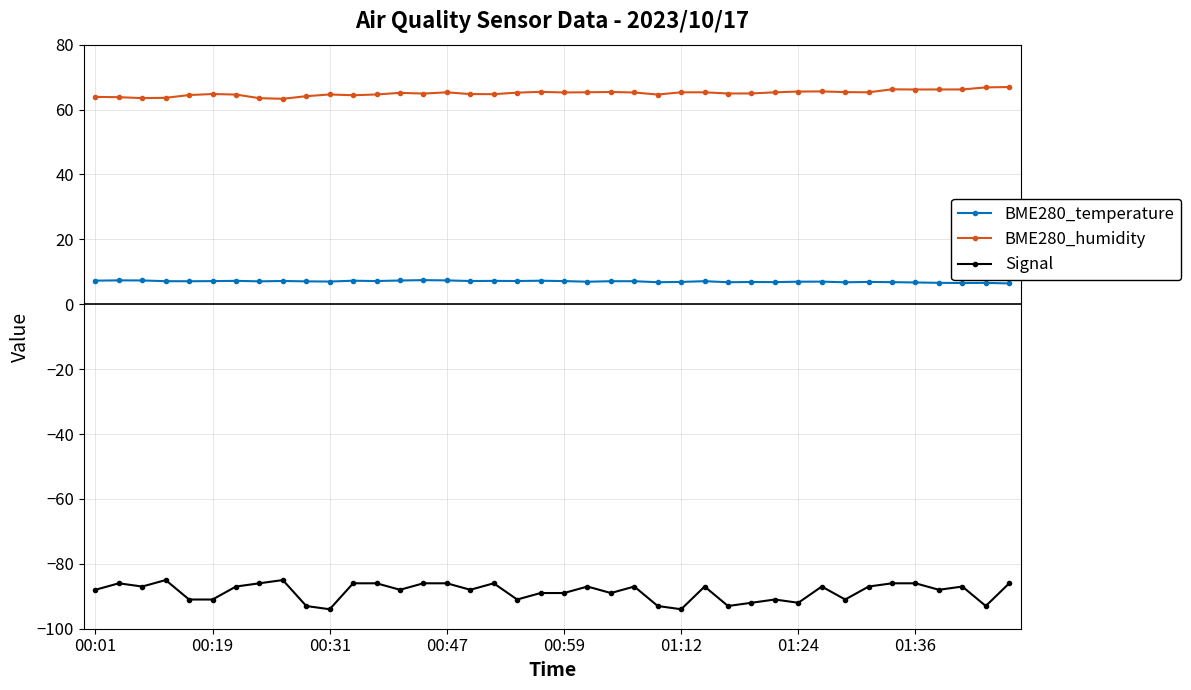

Rank the series by their maximum value, from highest to lowest.

BME280_humidity, BME280_temperature, Signal